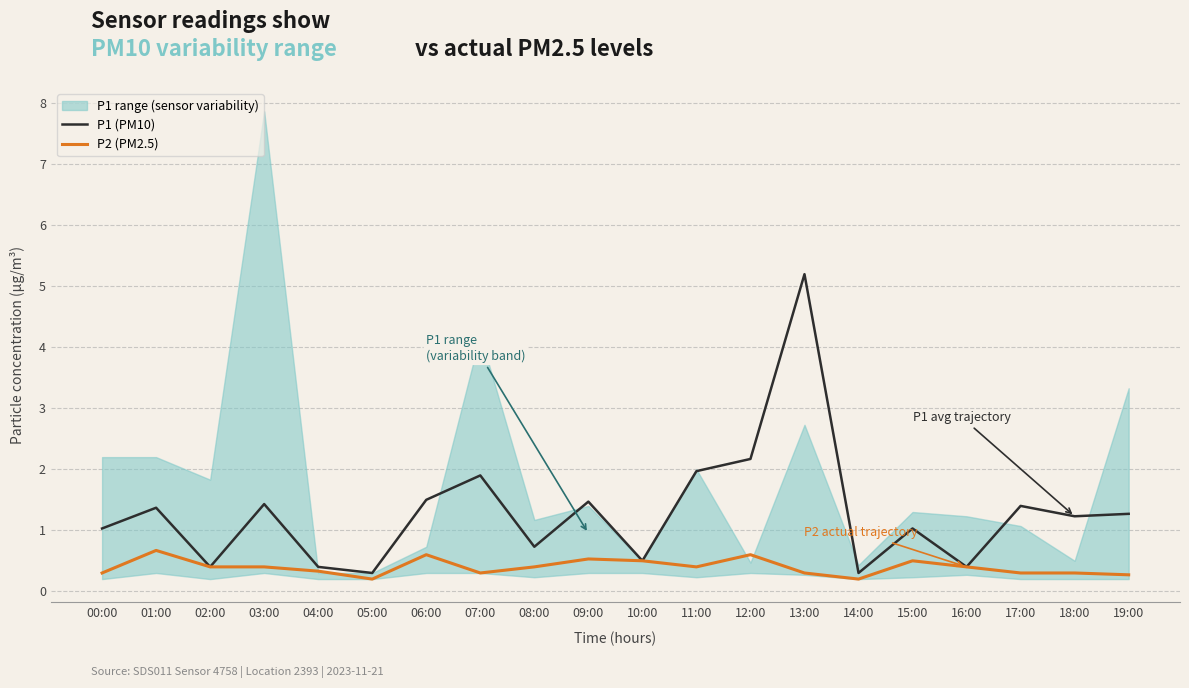

What is the label of the 14th point from the left?

13:00